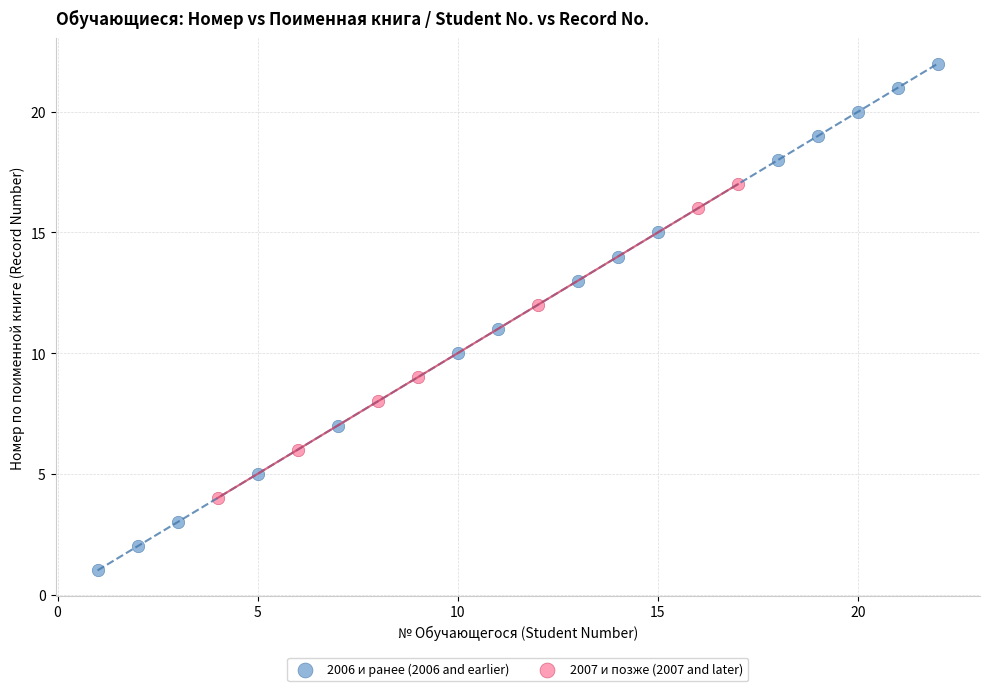

What are all the series names shown in the legend?

2006 и ранее (2006 and earlier), 2007 и позже (2007 and later)